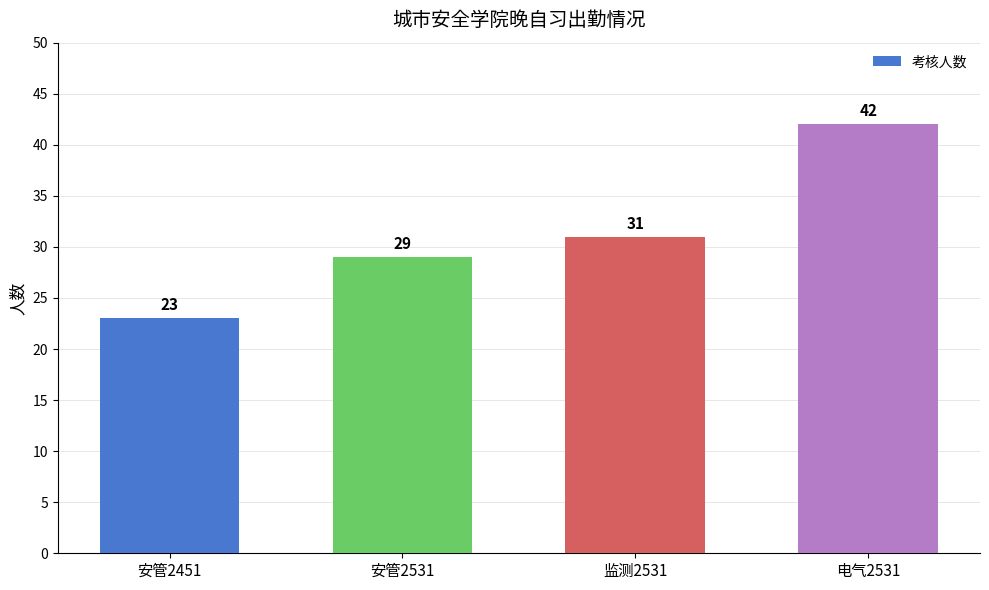

What position from the right is 安管2451?

4